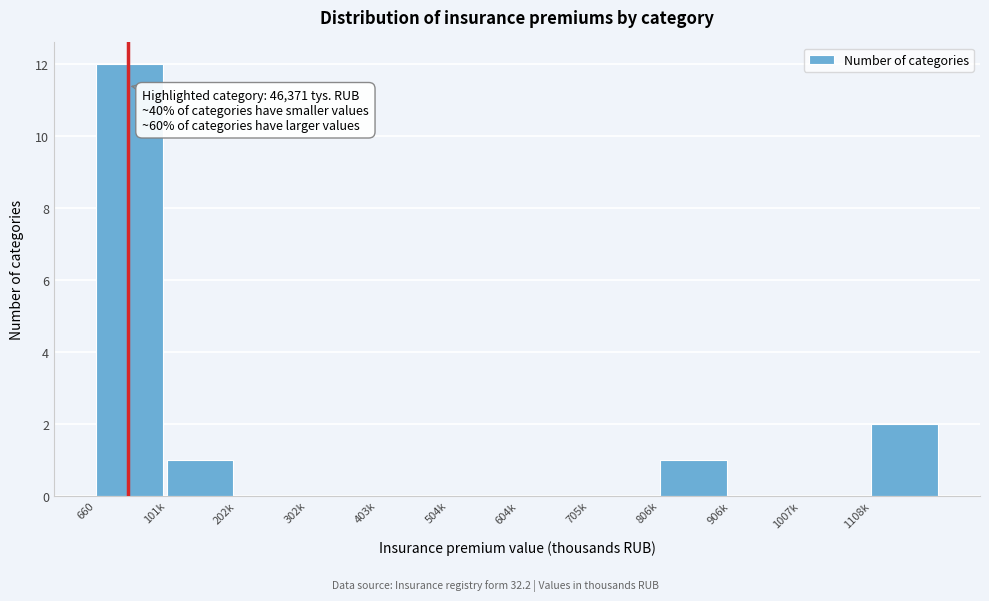

Reading left to right, extract all data points from this chart.

660=12	101k=1	202k=0	302k=0	403k=0	504k=0	604k=0	705k=0	806k=1	906k=0	1007k=0	1108k=2